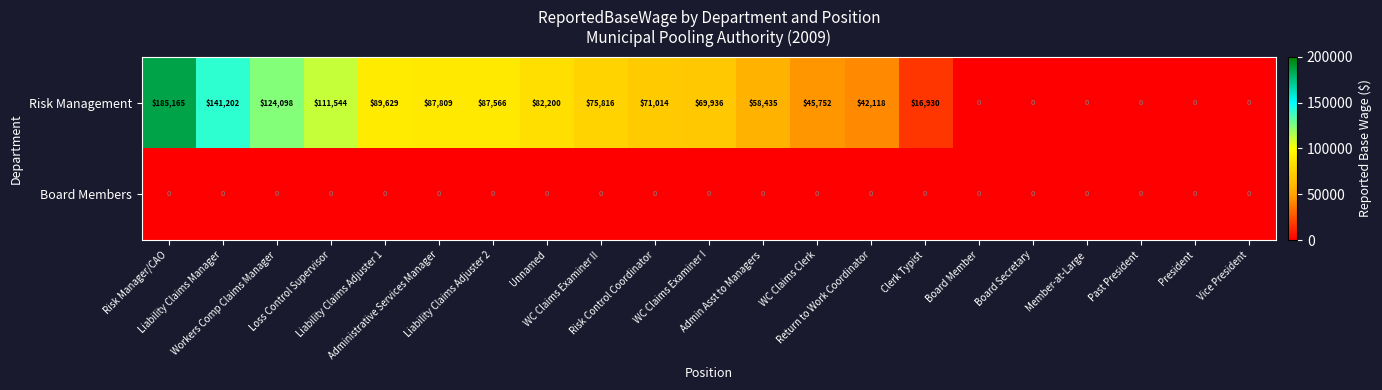

At WC Claims Clerk, list the series in order from largest to smallest.

Risk Management, Board Members